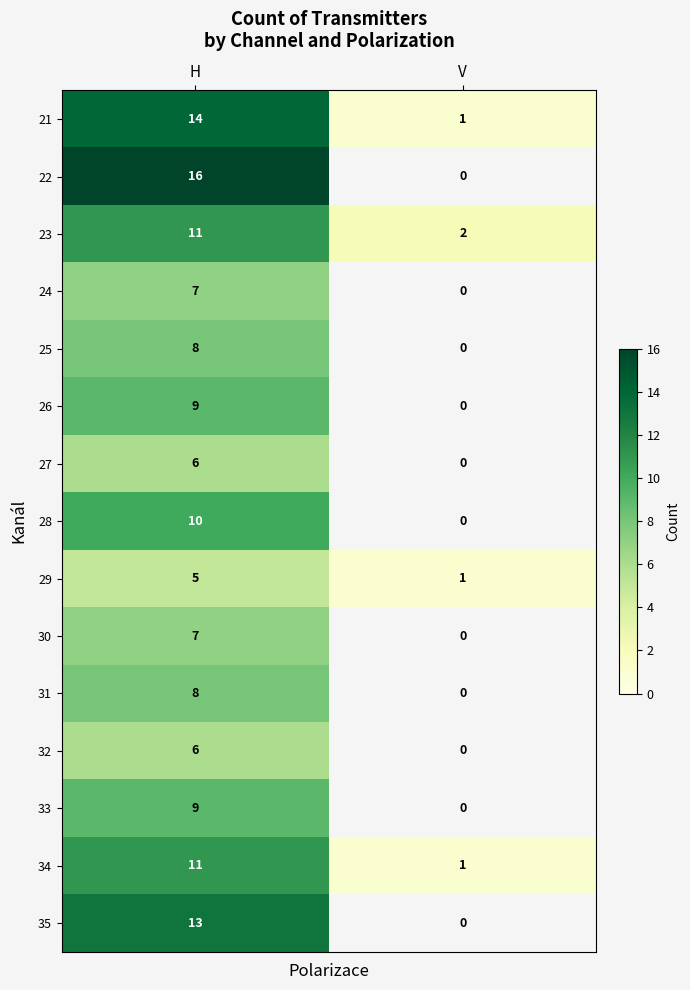

What is the total value across all series at H?

140